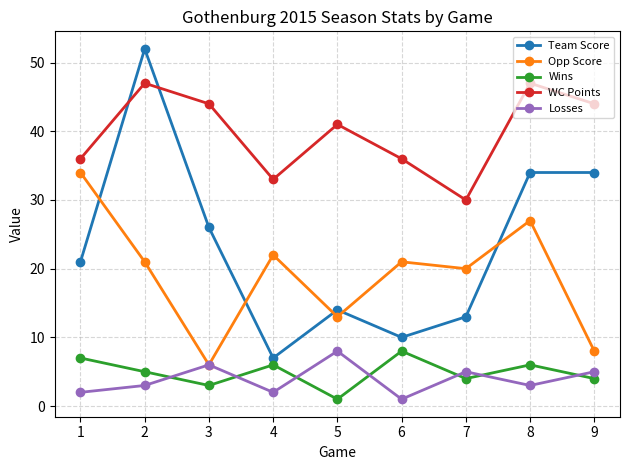

Rank the series at 6 from lowest to highest value.

Losses, Wins, Team Score, Opp Score, WC Points